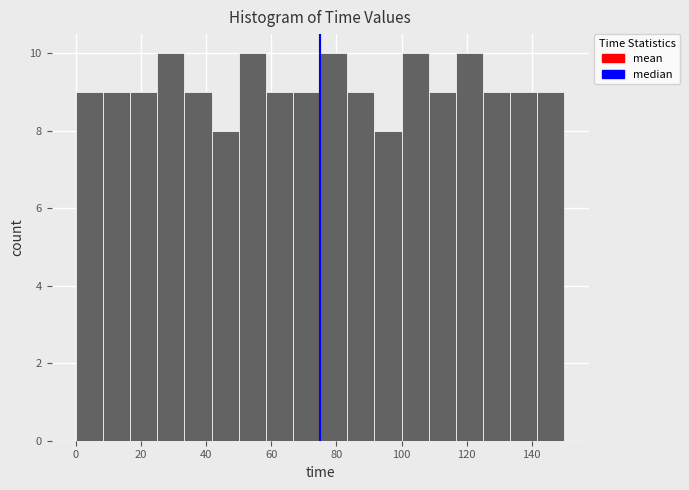

Reading left to right, list every bar in this chart as the range it spans on the x-axis followed by its height. Neither the bar edges nor the heights are printed on the chart, so give them approximately, as read against the axes.

0 to 8: 9
8 to 16: 9
16 to 26: 9
26 to 34: 10
34 to 42: 9
42 to 50: 8
50 to 58: 10
58 to 66: 9
66 to 76: 9
76 to 84: 10
84 to 92: 9
92 to 100: 8
100 to 108: 10
108 to 116: 9
116 to 126: 10
126 to 134: 9
134 to 142: 9
142 to 150: 9